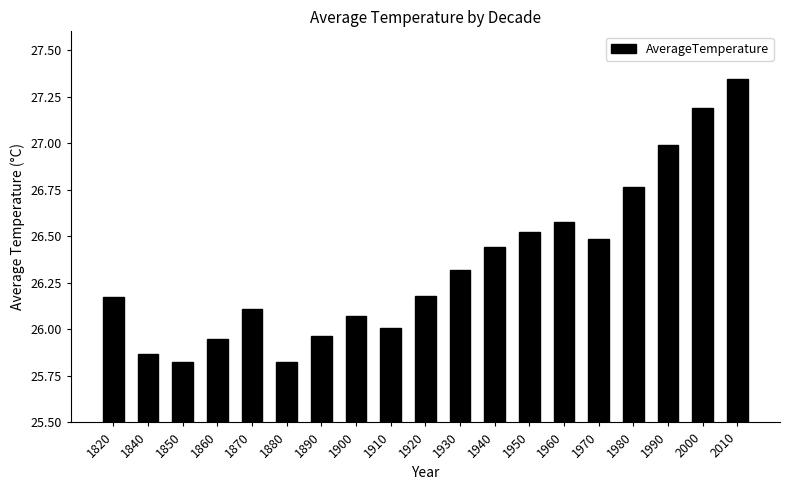

At which label does the data first exceed 26?

1820